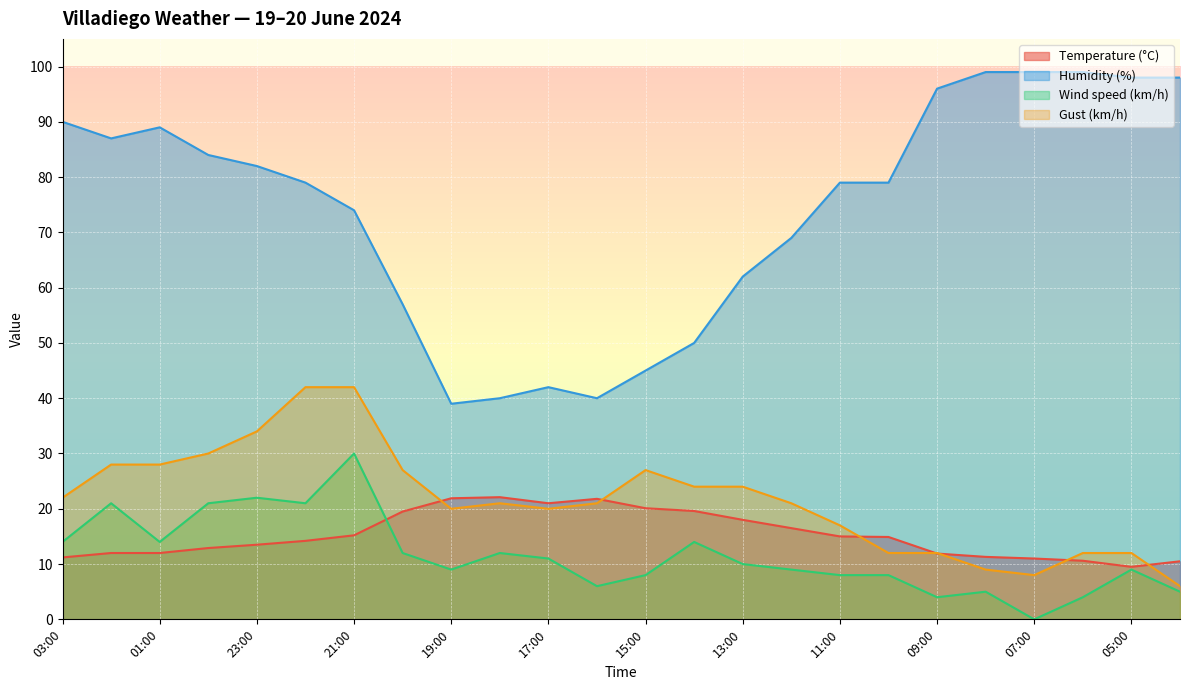

Read the Humidity (%) value at 06:00.

99.0